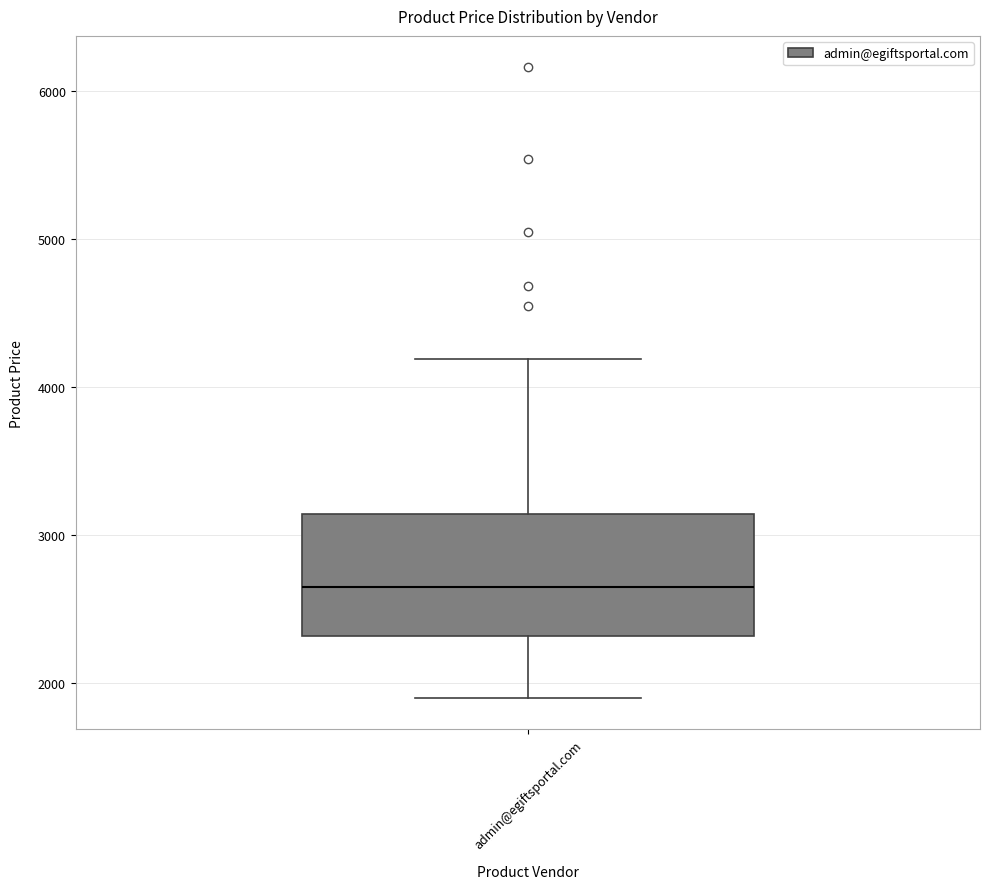

Read this box plot against the y-axis: the position of the median line, the range covered by the box, and the ends of both whiskers. The values are not printed on the chart, so give them approximately, as read against the axis.

median 2700, box 2300 to 3100, whiskers 1900 to 4200